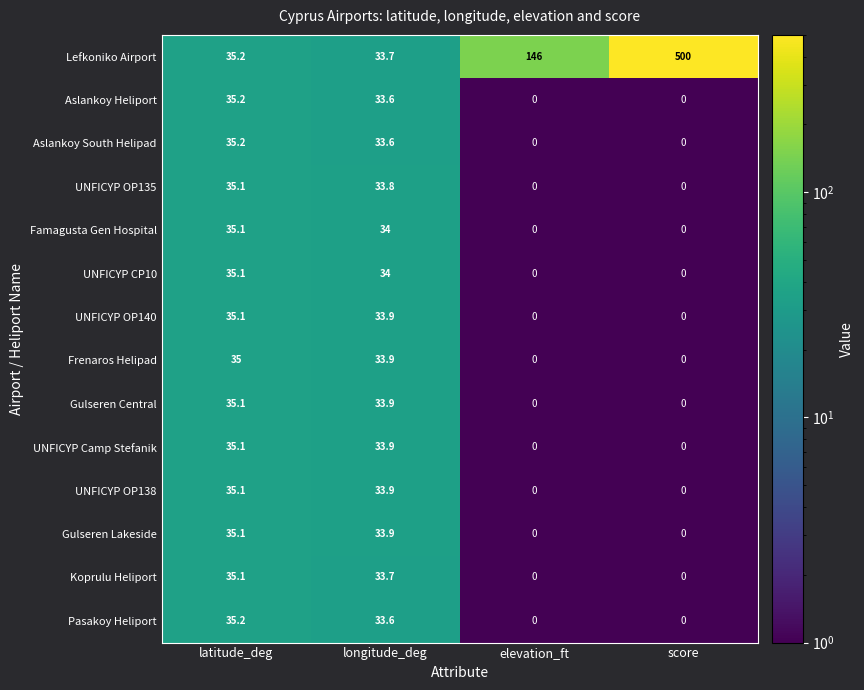

What is the spread (max minus min) of values at elevation_ft?

146.0